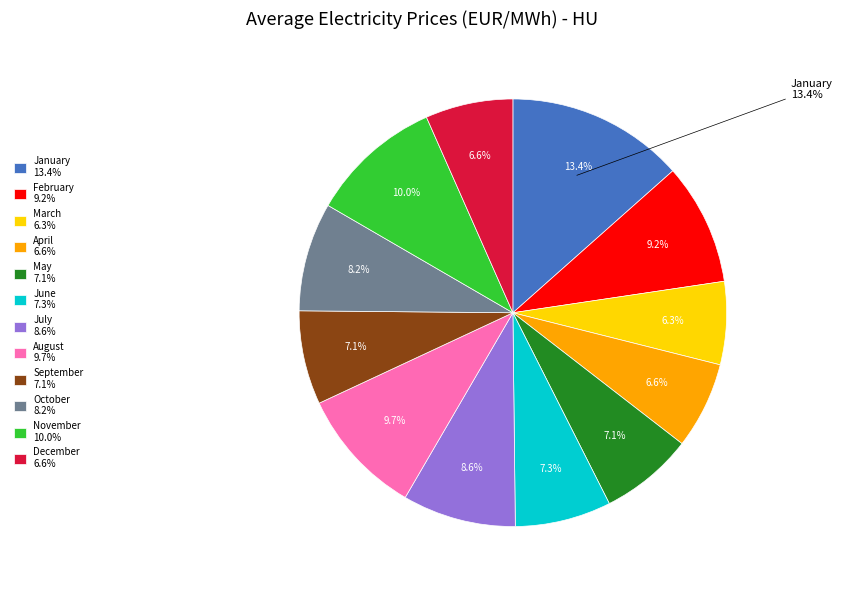

Is there a majority slice in this chart?

No